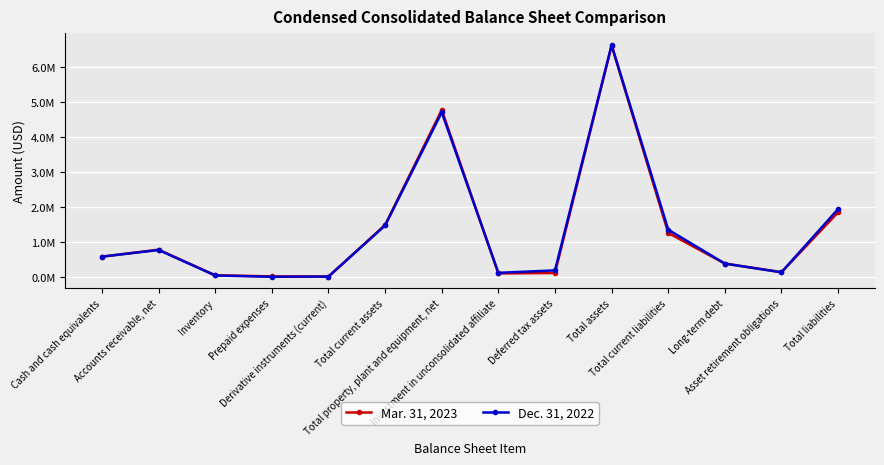

At which category is the sum across all series the highest?

Total assets